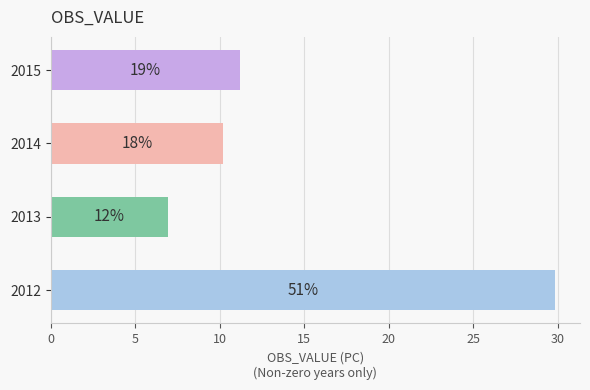

How many bars are there in total?

4